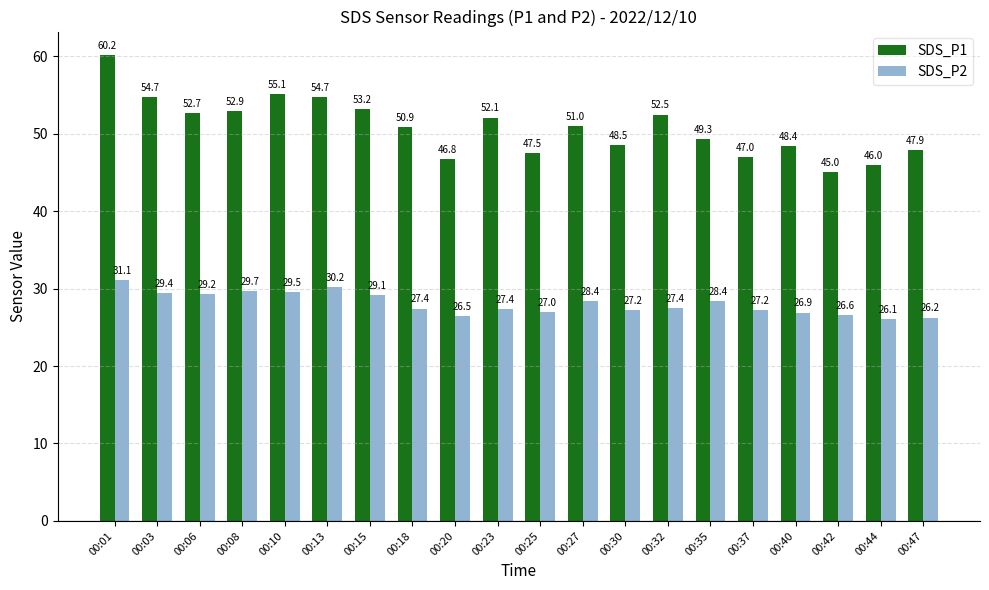

Which series has the largest range (max minus min)?

SDS_P1